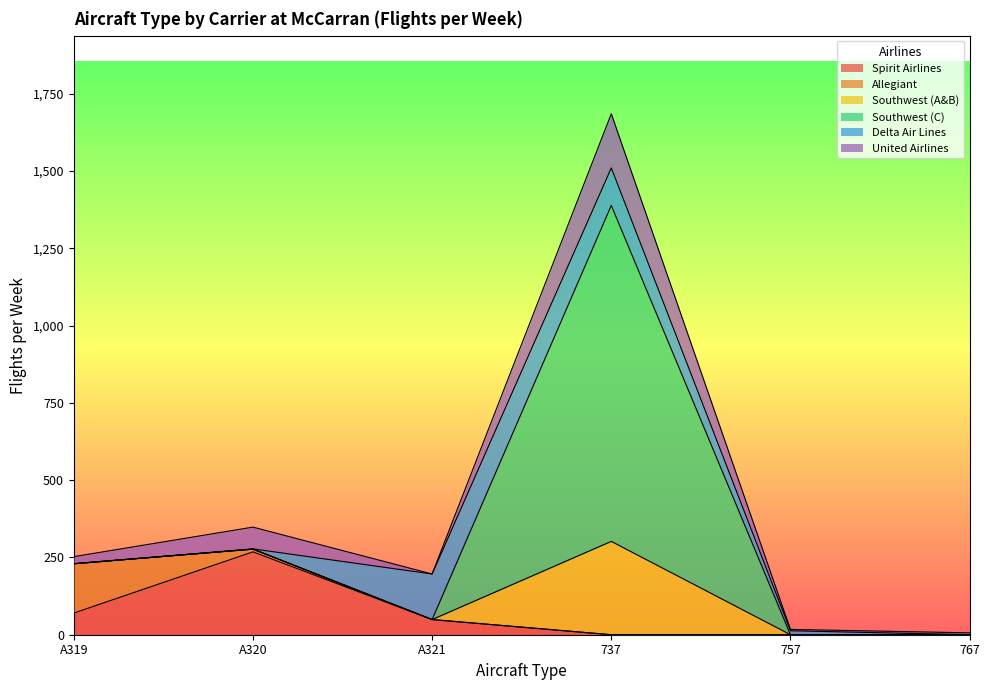

Reading left to right, extract all data points from this chart.

Spirit Airlines: 70.0	268.0	49.0	0.0	0.0	0.0
Allegiant: 159.5	8.8	0.0	0.0	0.0	0.0
Southwest (A&B): 0.0	0.0	0.0	301.8	0.0	0.0
Southwest (C): 0.0	0.0	0.0	1086.5	0.0	0.0
Delta Air Lines: 0.2	0.8	147.3	121.4	12.9	0.0
United Airlines: 22.7	70.3	0.0	175.1	4.3	6.1